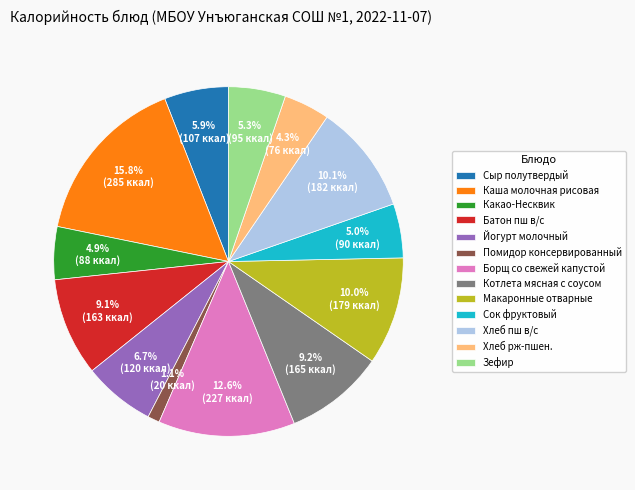

Count the number of slices in the pie.

13